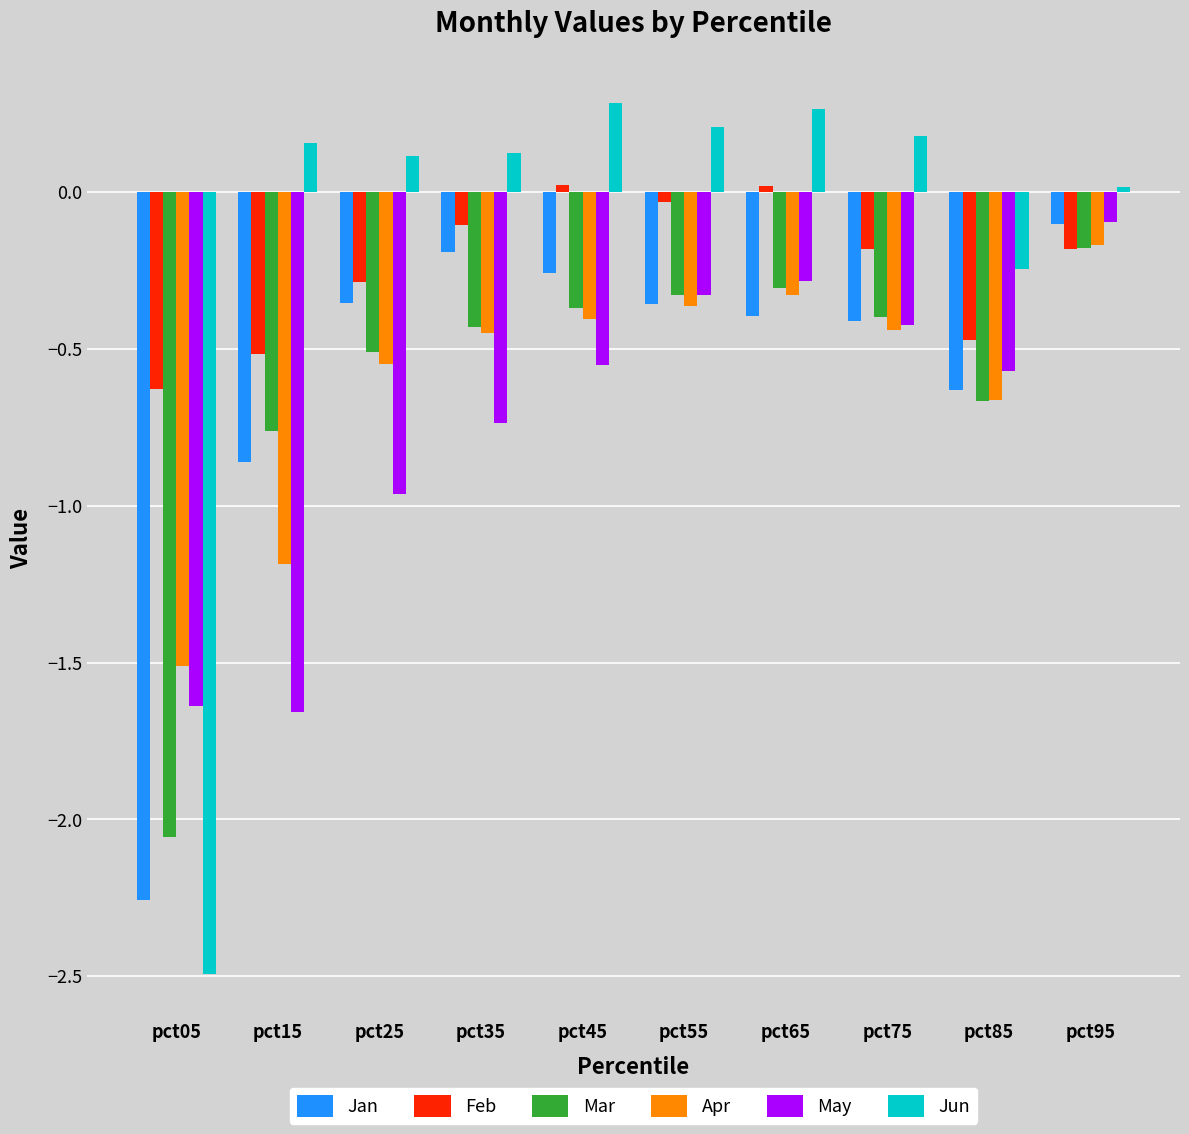

At how many categories does at least one series exceed 0?

8